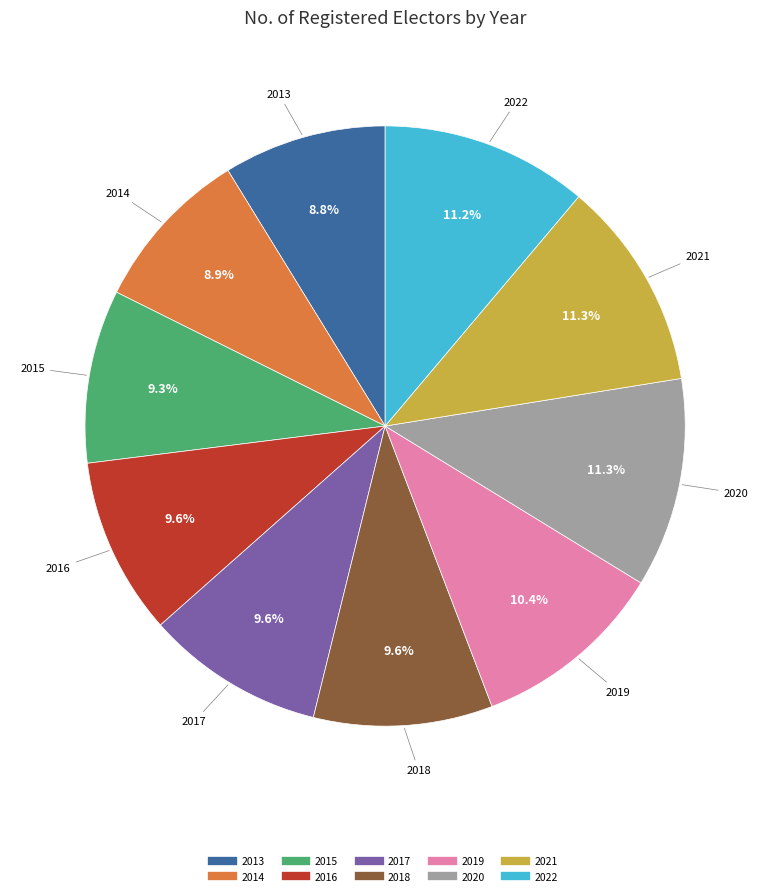

True or false: 2015 accounts for 9% of the total.

True